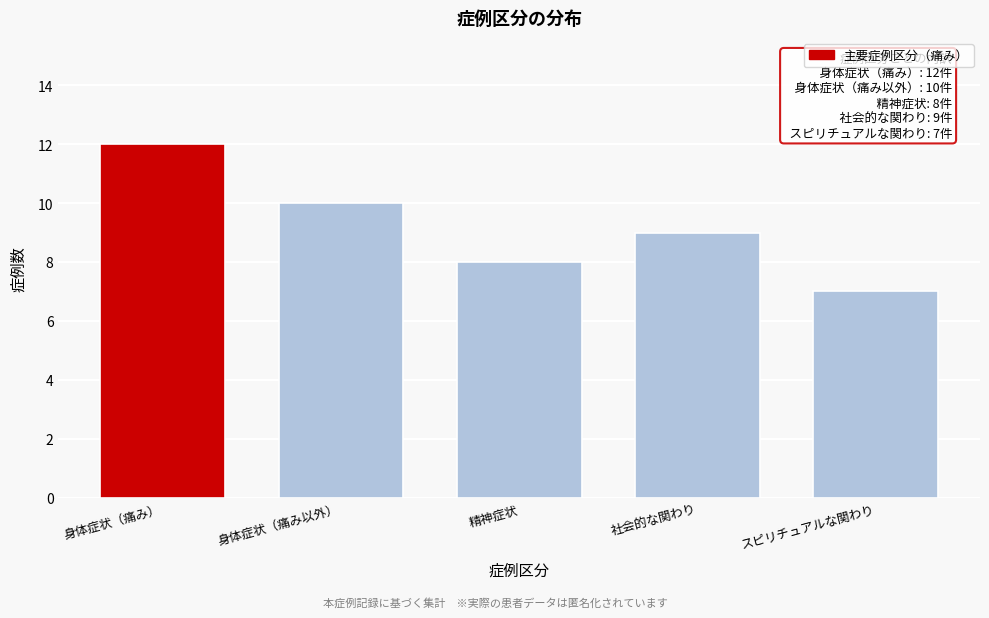

Reading left to right, extract all data points from this chart.

12	10	8	9	7